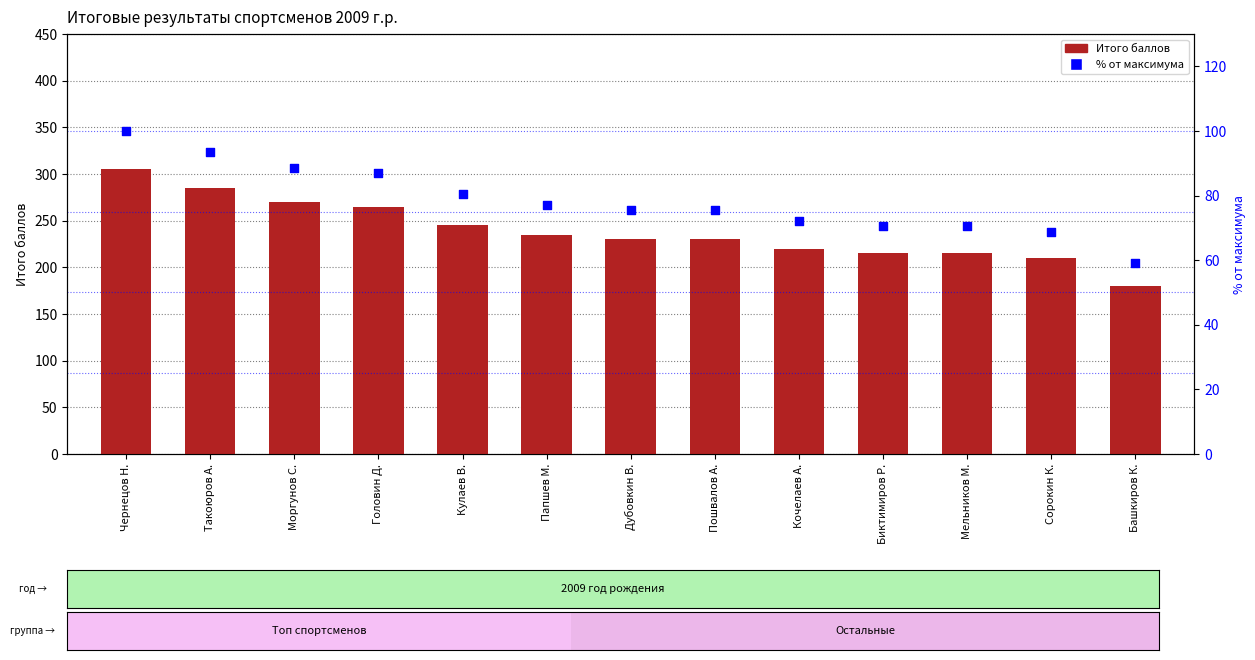

What are all the series names shown in the legend?

Итого (баллы), % от максимума